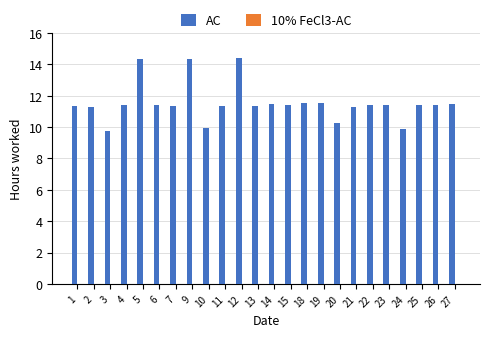

What is the ratio of the value at 25 to the value at 4?

1.0